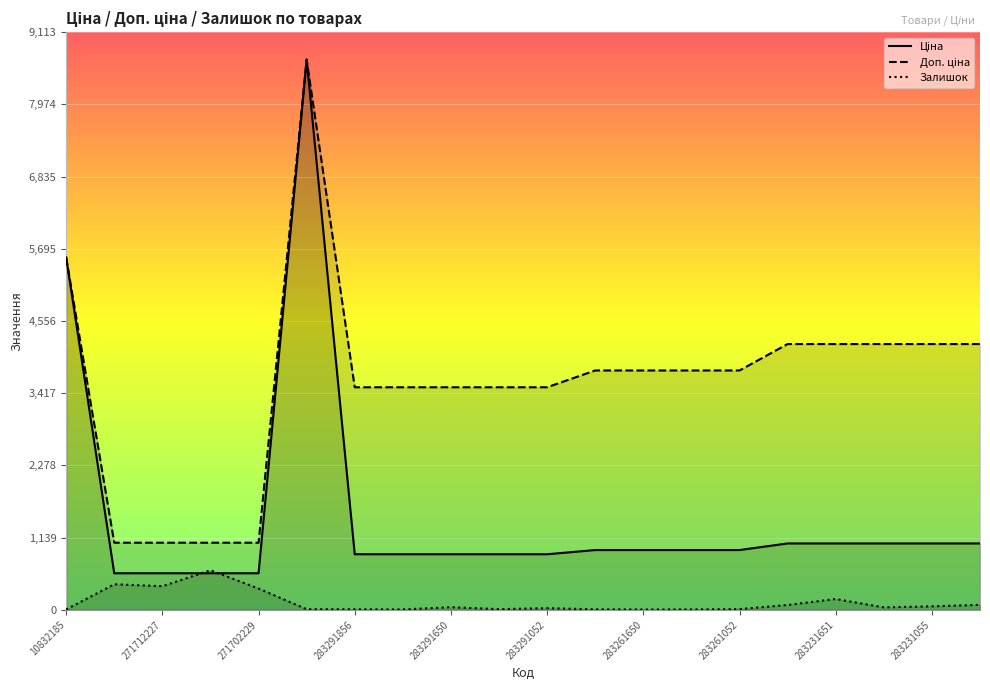

What is the maximum value for Залишок?

626.0